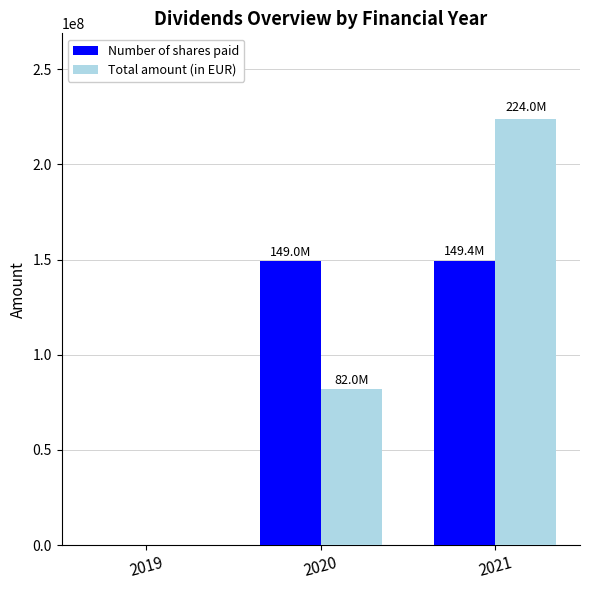

What is the maximum value for Number of shares paid?

149352439